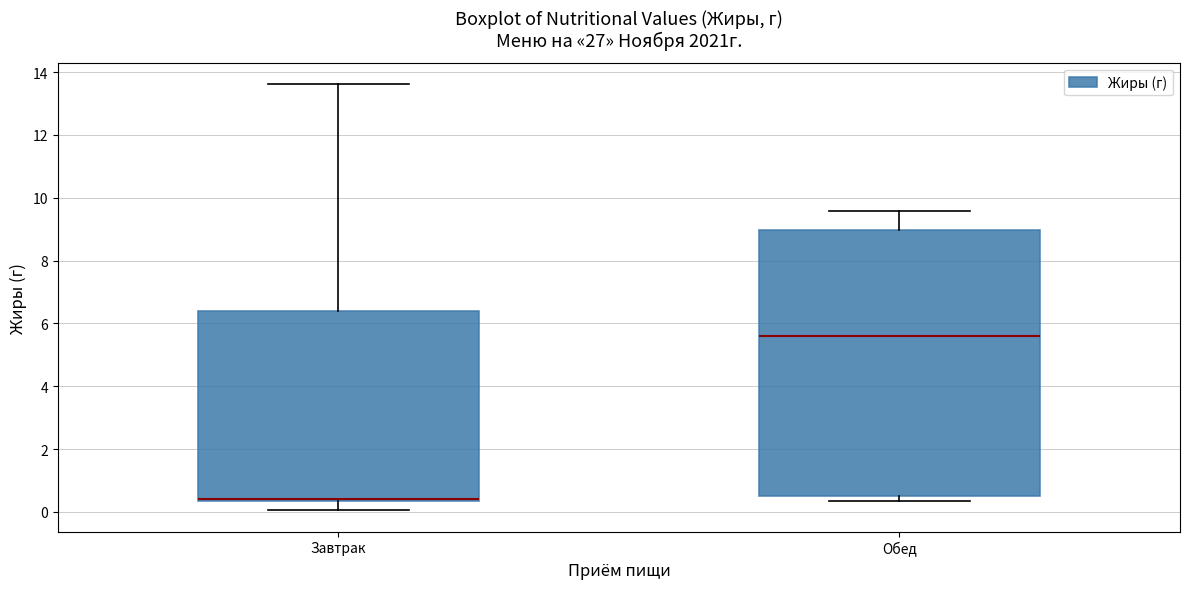

Reading left to right, transcribe this box plot: for each box, give where its median line is, the range the box spans, and where its two whiskers end, as read against the y-axis. The values are not printed on the chart, so give them approximately, as read against the axis.

Завтрак: median 0.4 (drawn on the box's lower edge), box 0.4 to 6.4, whiskers 0.0 to 13.6
Обед: median 5.6, box 0.6 to 9.0, whiskers 0.4 to 9.6